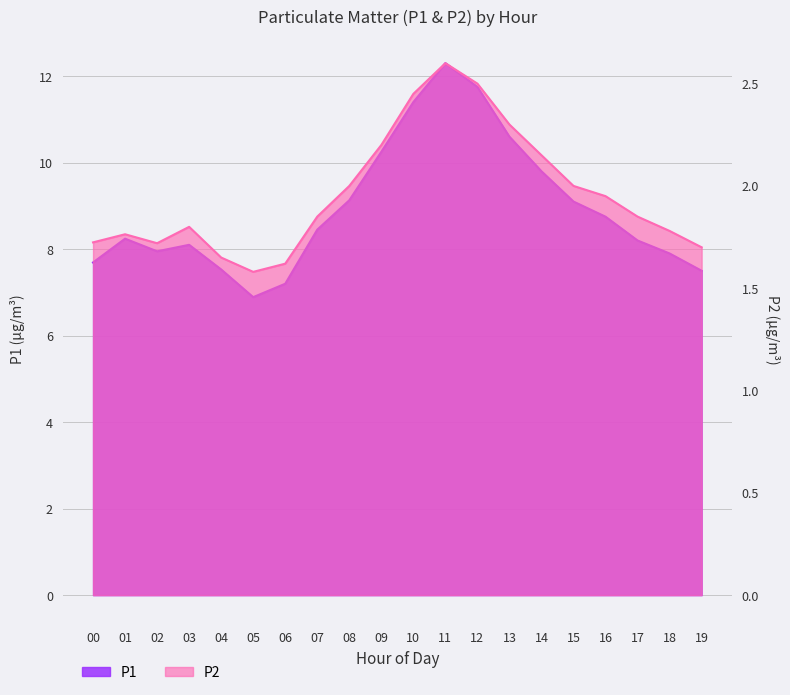

True or false: P1 and P2 cross at least once.

False